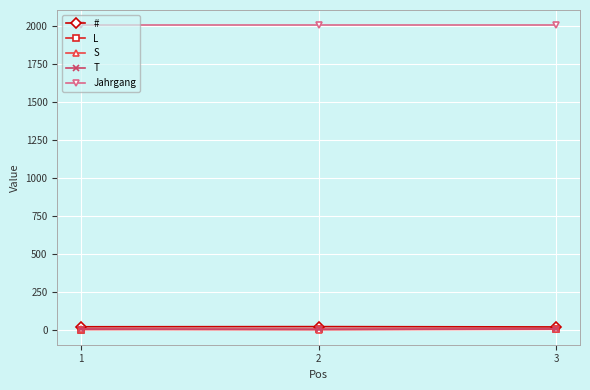

At how many categories does at least one series exceed 1728?

3